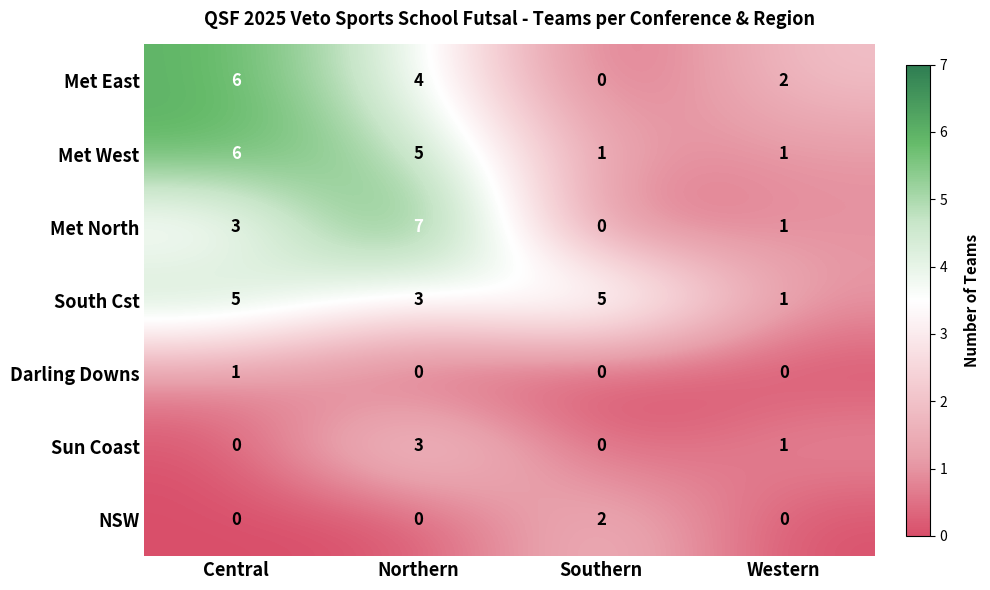

Between Northern and Southern, which series saw the biggest shift?

Met North